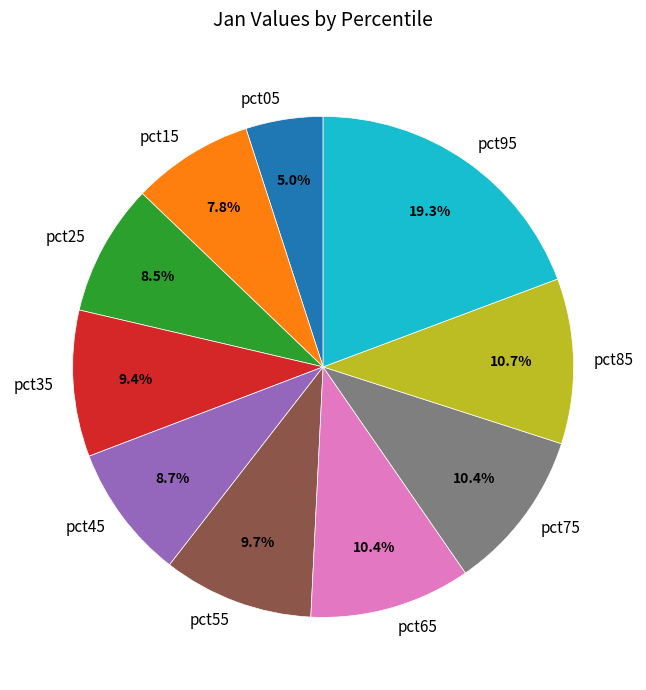

Is it true that pct05 is 5% of the pie?

True